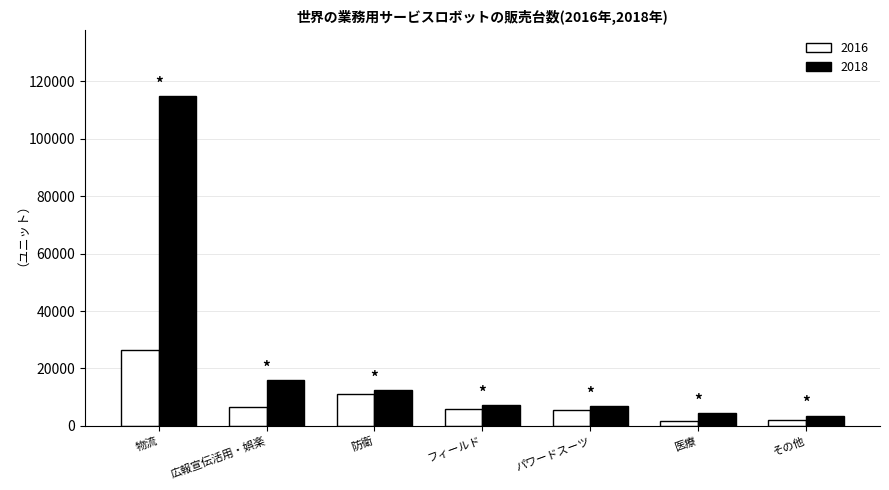

At which category does the chart reach its peak across all series?

物流